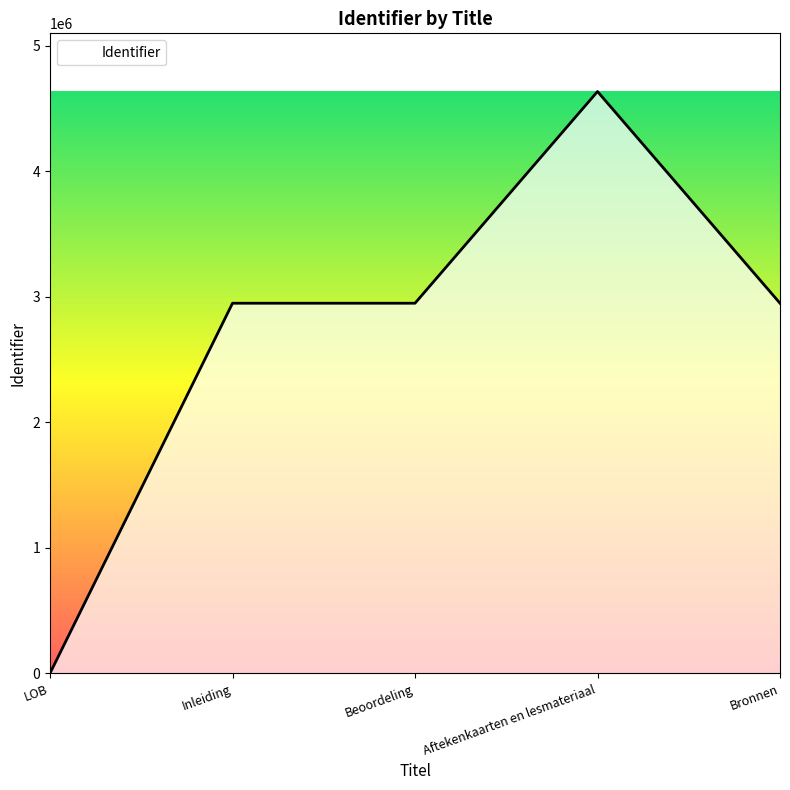

True or false: the data shows 5099917 at Bronnen.

False